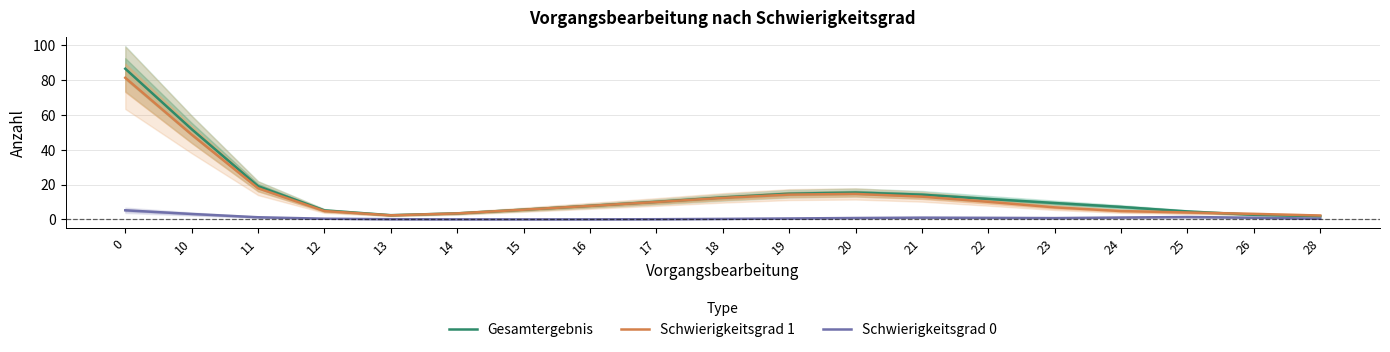

What is the difference between the second highest and minimum values in the Schwierigkeitsgrad 1 series?

46.5